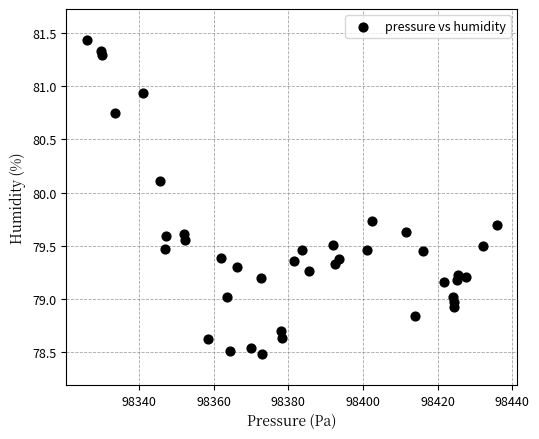

What is the range of X values (max minus min)?

109.9